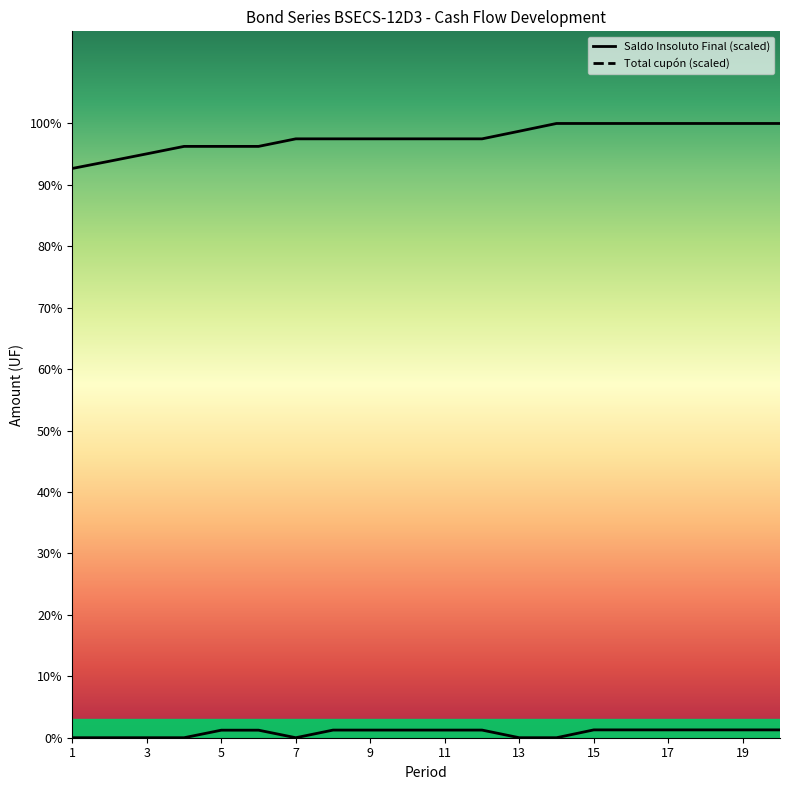

What is the difference between the maximum and minimum values in the Total cupón series?

1.3